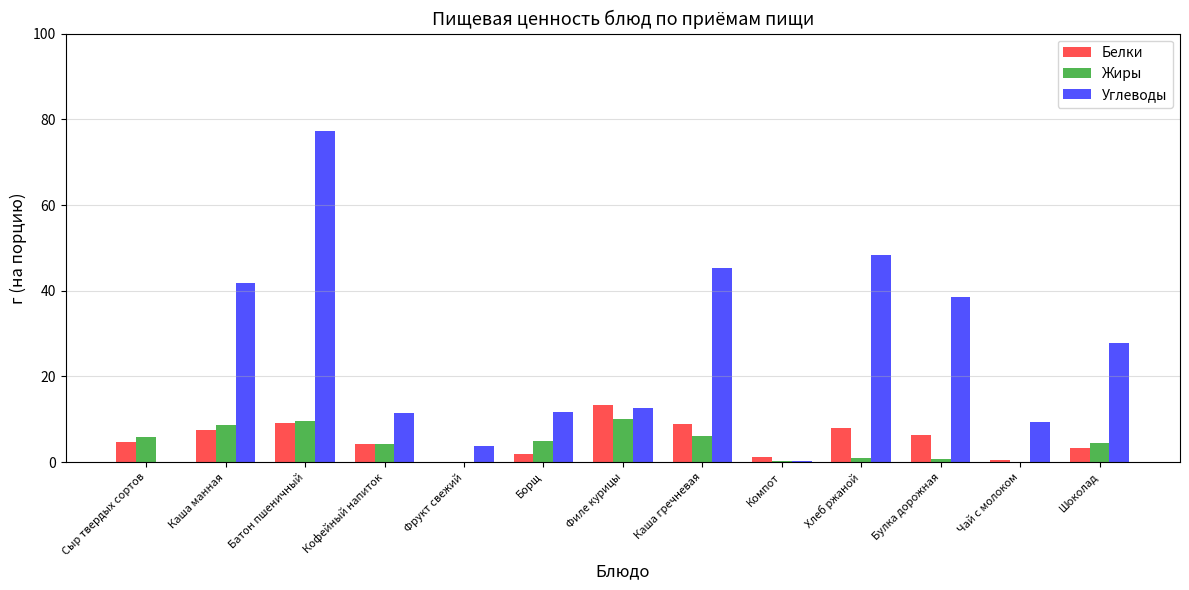

At which category is the sum across all series the highest?

Батон пшеничный